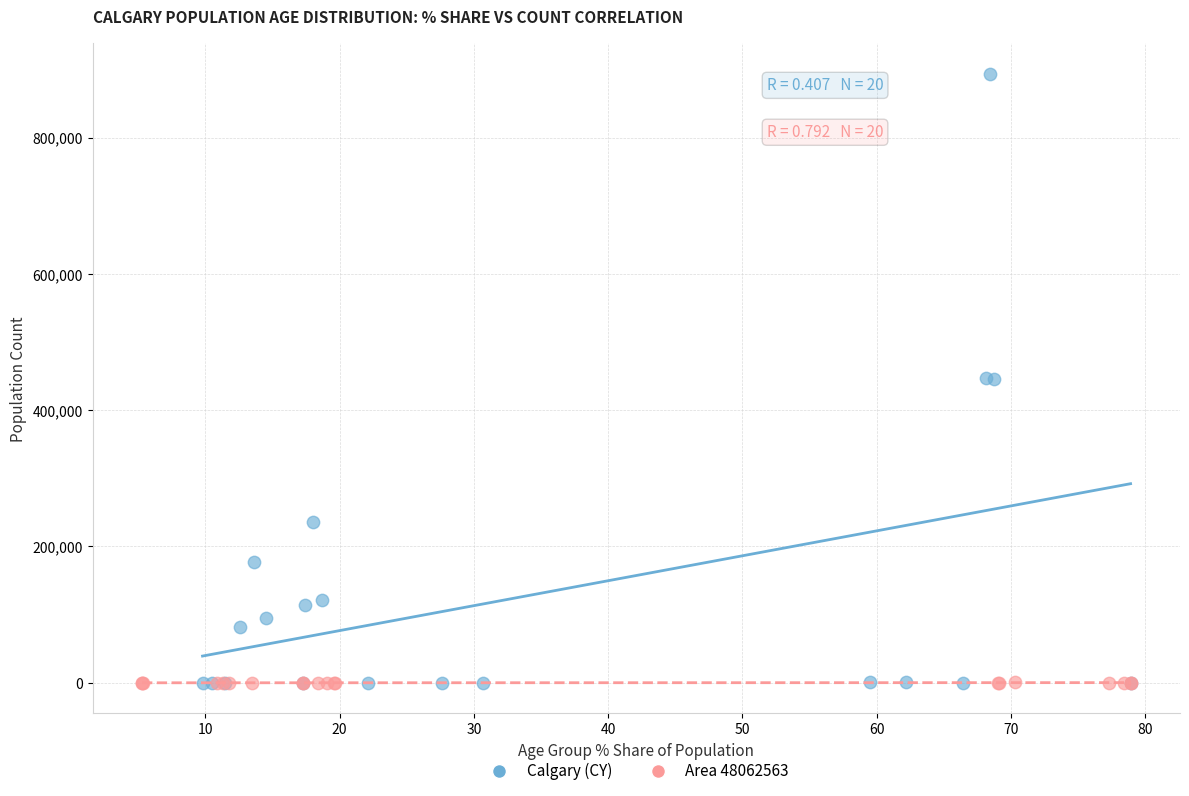

Which series contains the highest Y value?

Calgary (CY)